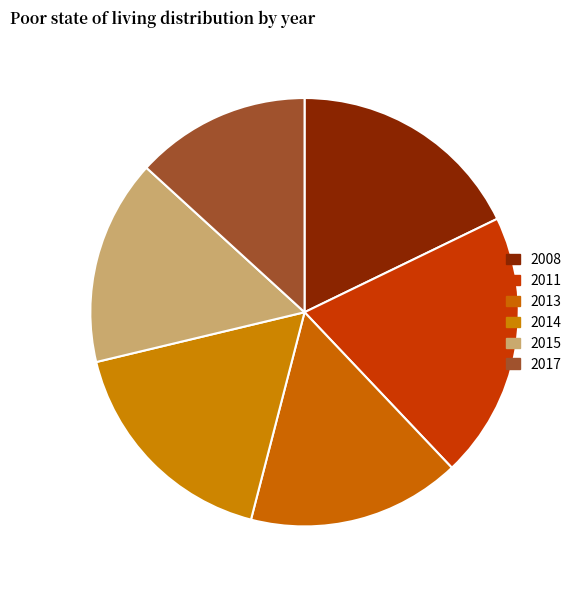

True or false: 2013 accounts for 16% of the total.

True